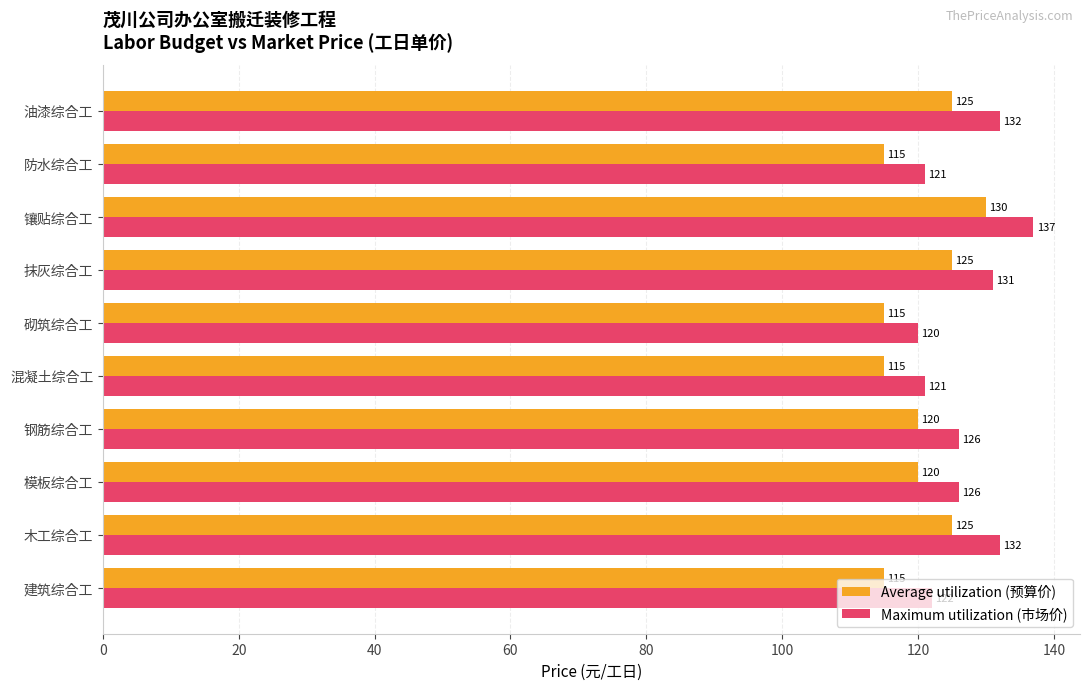

What is the approximate value of Average utilization (预算价) at 木工综合工?

125